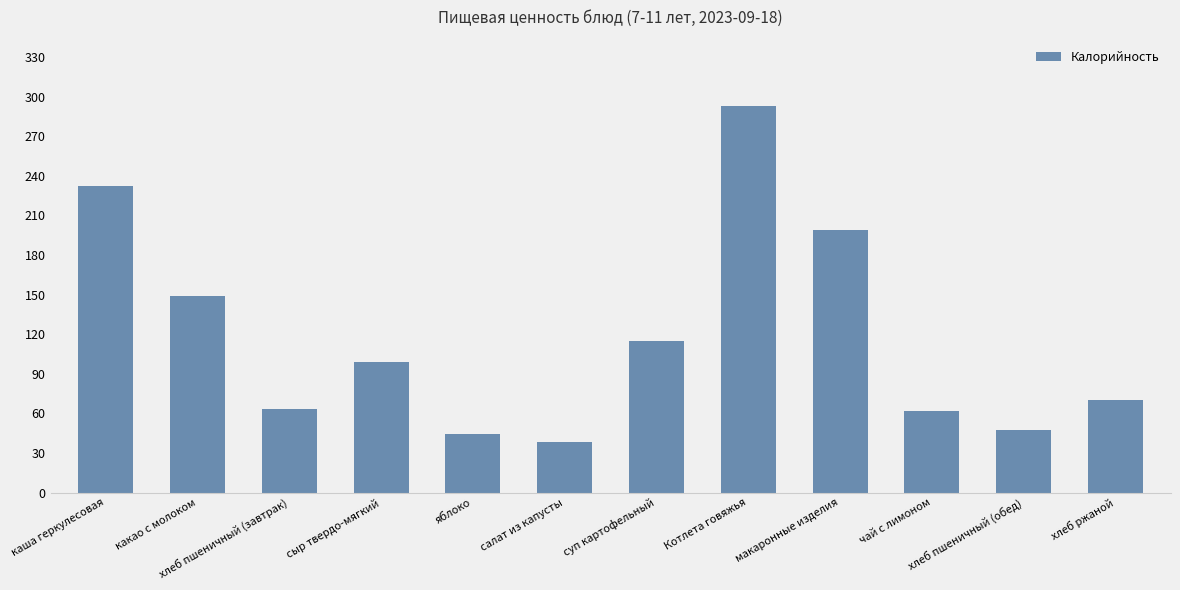

What is the label of the 8th bar from the right?

яблоко